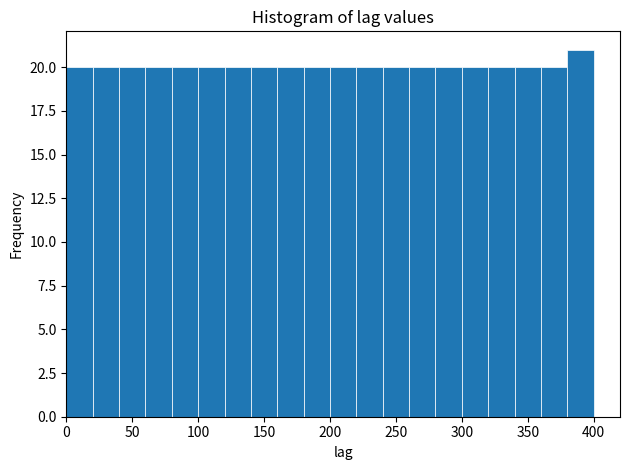

Over which range of the x-axis is the bar tallest?

380 to 400